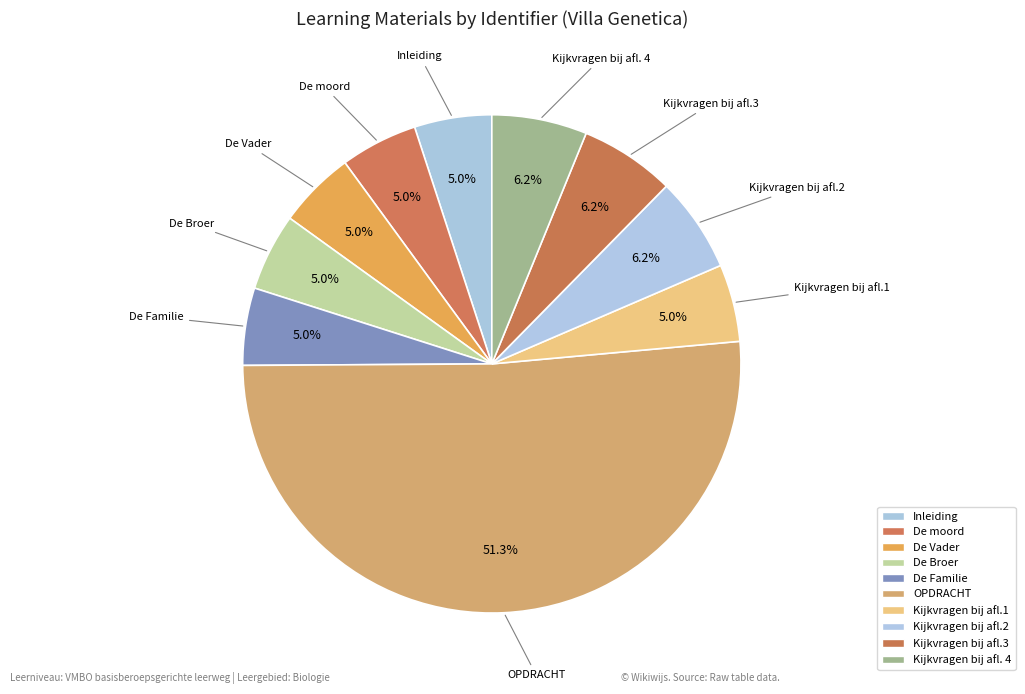

Count the number of slices in the pie.

10